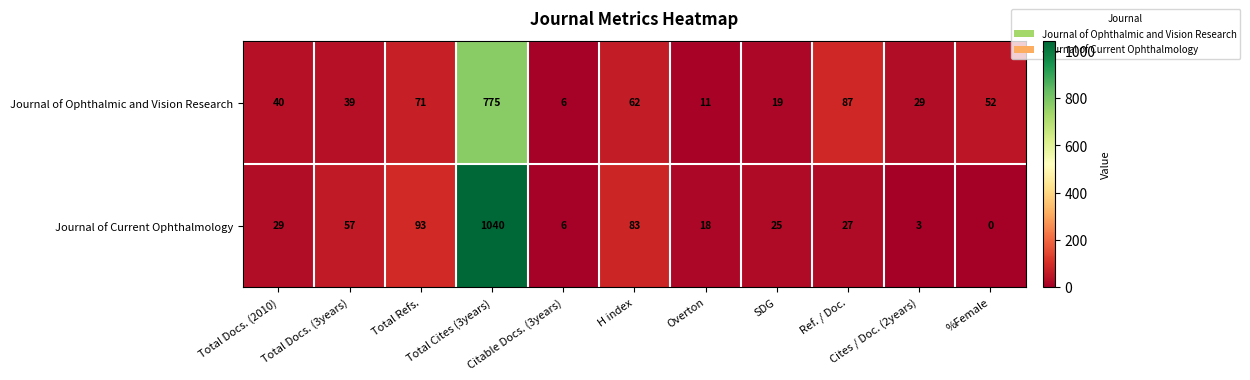

How many distinct data groups are displayed?

2